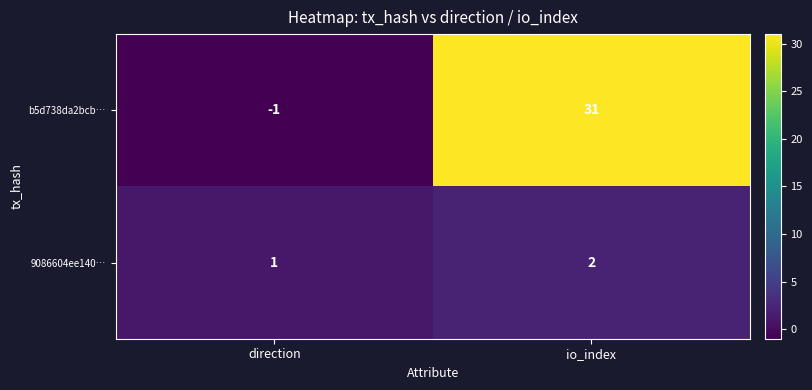

At which category does the chart reach its minimum across all series?

direction